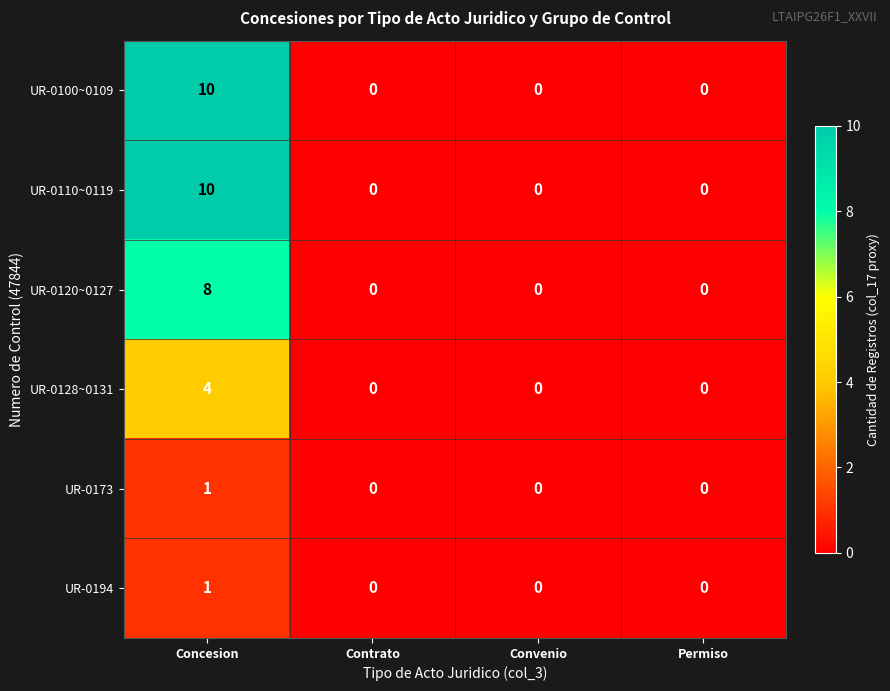

How many values in the UR-0194 series exceed 0?

1